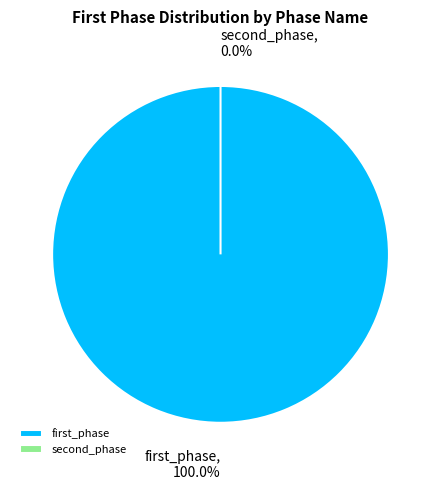

To the nearest percent, what percentage of the pie is first_phase?

100%